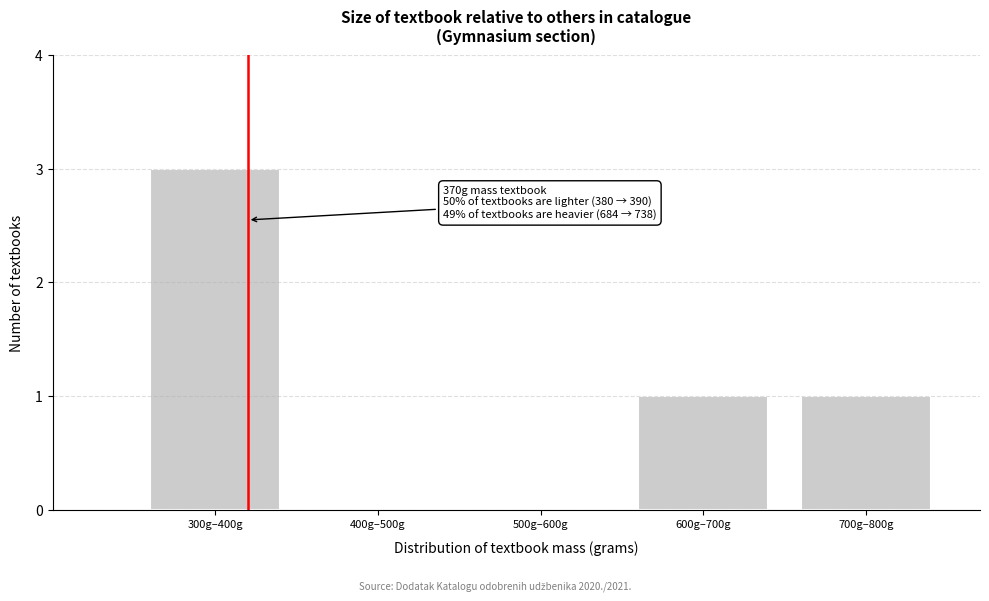

Reading left to right, what are all the values shown in this chart?

300g–400g=3	400g–500g=0	500g–600g=0	600g–700g=1	700g–800g=1